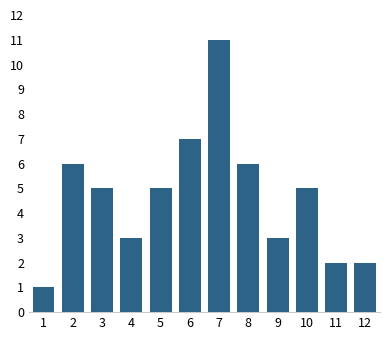

Reading right to left, transcribe all the data shown in this chart.

2	2	5	3	6	11	7	5	3	5	6	1